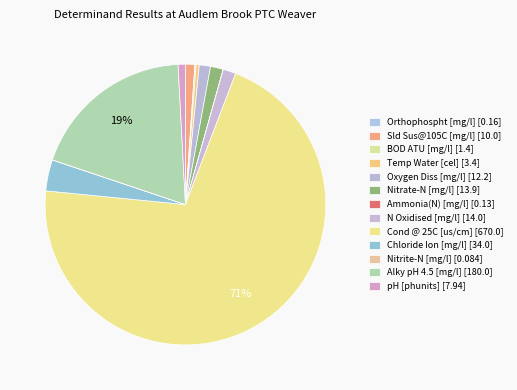

To the nearest percent, what is the average slice percentage?

8%